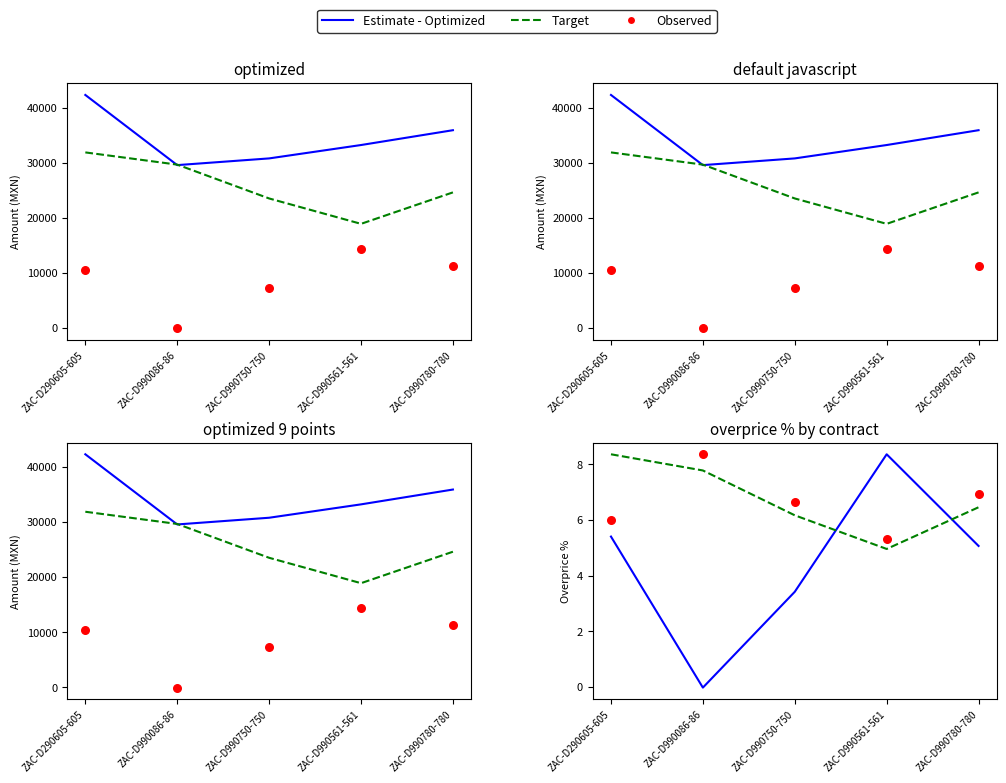

Is the value of Observed at ZAC-D990086-86 greater than the value of Target at ZAC-D990750-750?

Yes